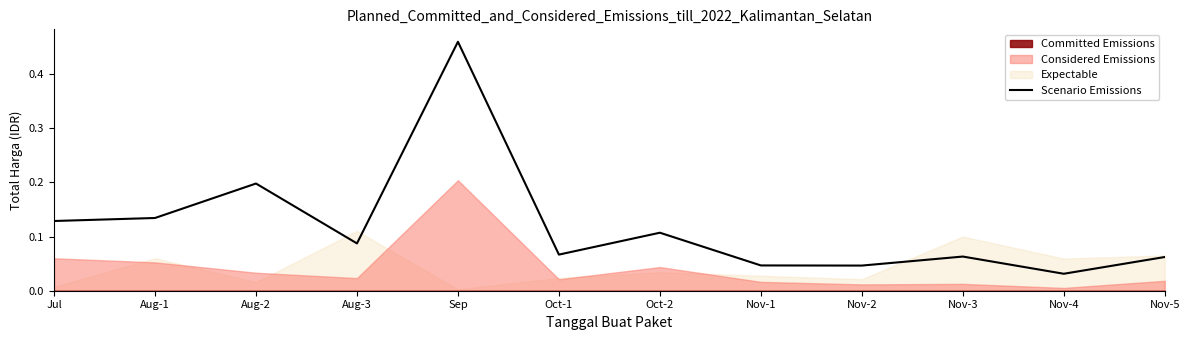

At which category does the data reach its first local valley?

Aug-3